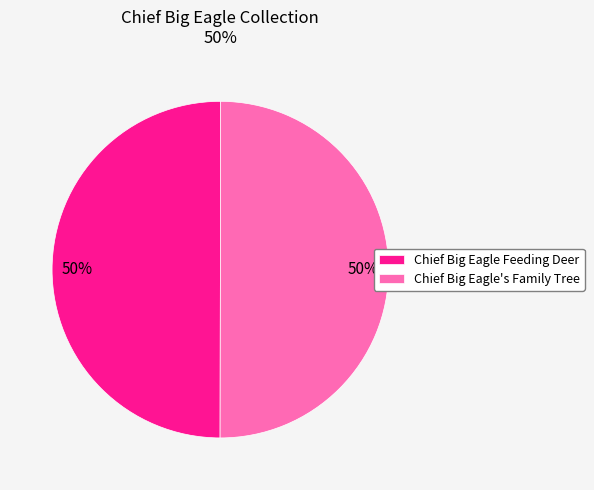

To the nearest percent, what is the average slice percentage?

50%